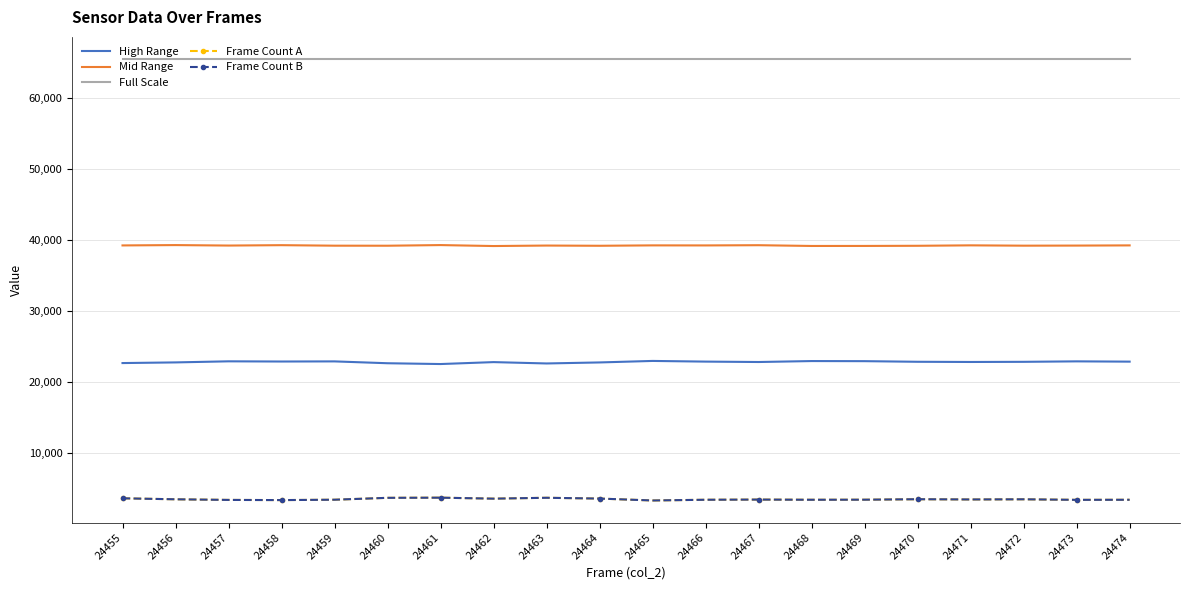

What is the smallest value displayed?

3303